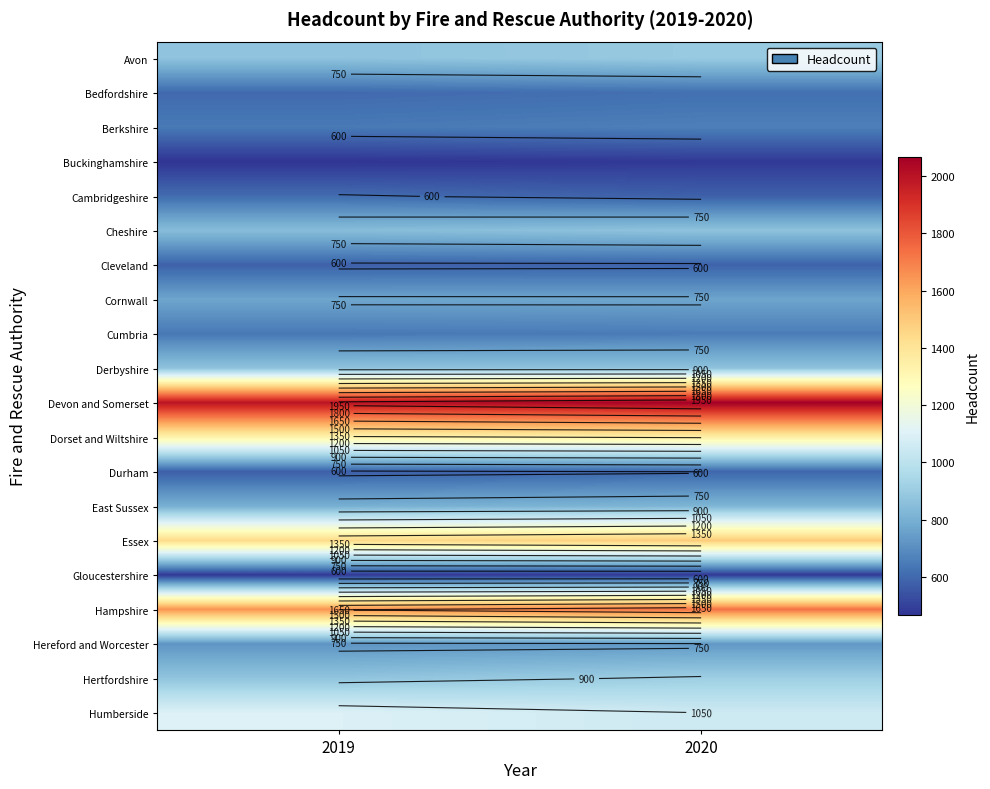

How many Cheshire values are between 847 and 868?

2